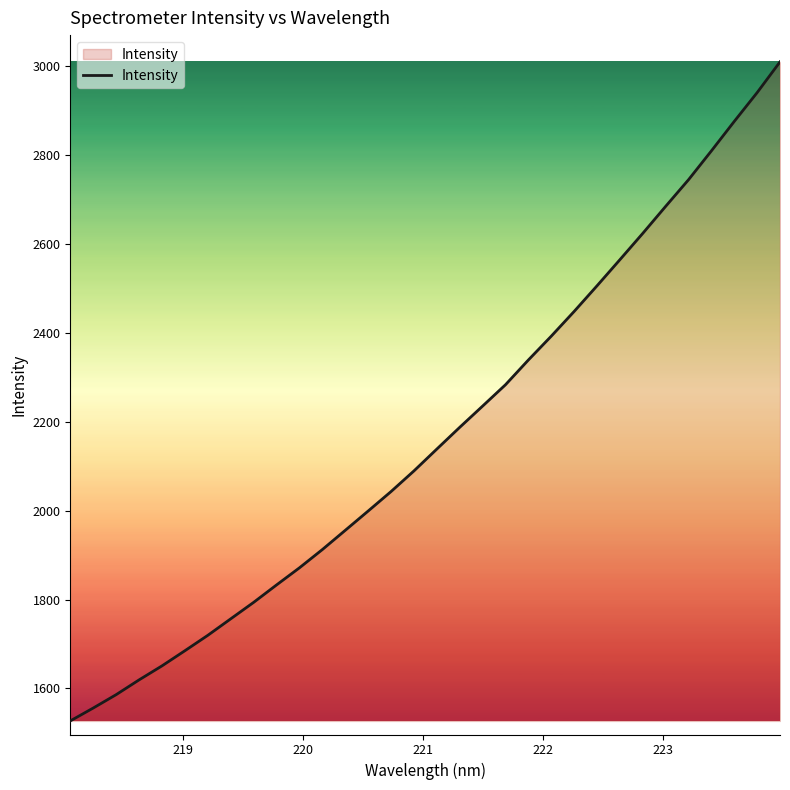

What is the minimum value shown in the chart?

1527.1